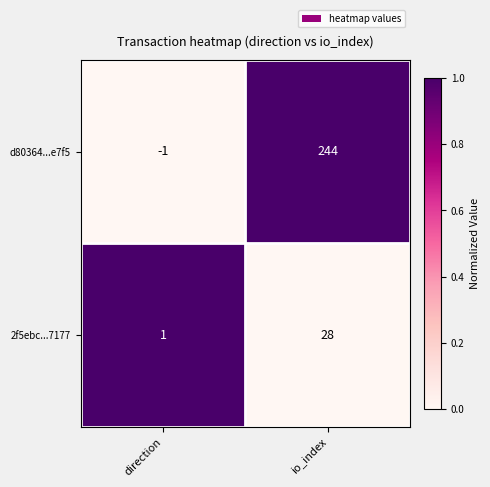

Between direction and io_index, which series saw the biggest shift?

d80364...e7f5